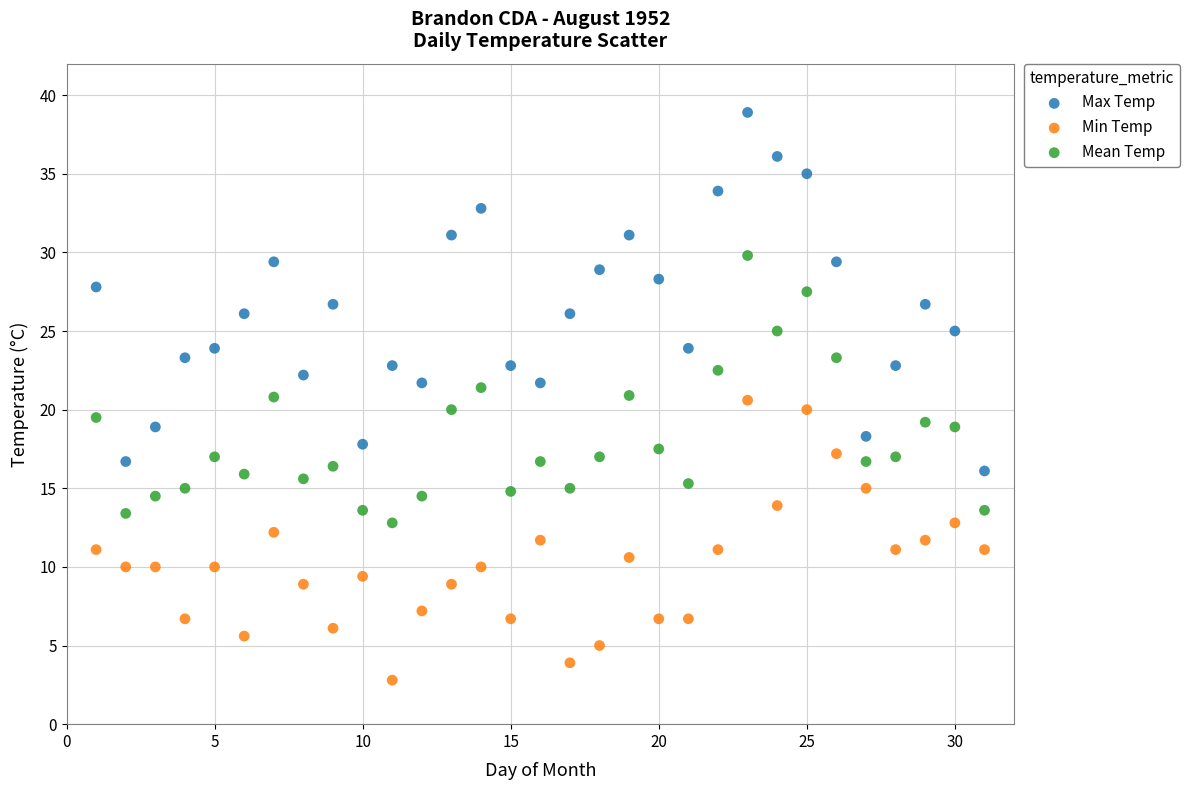

Across all data points, what is the range of X values (max minus min)?

30.0